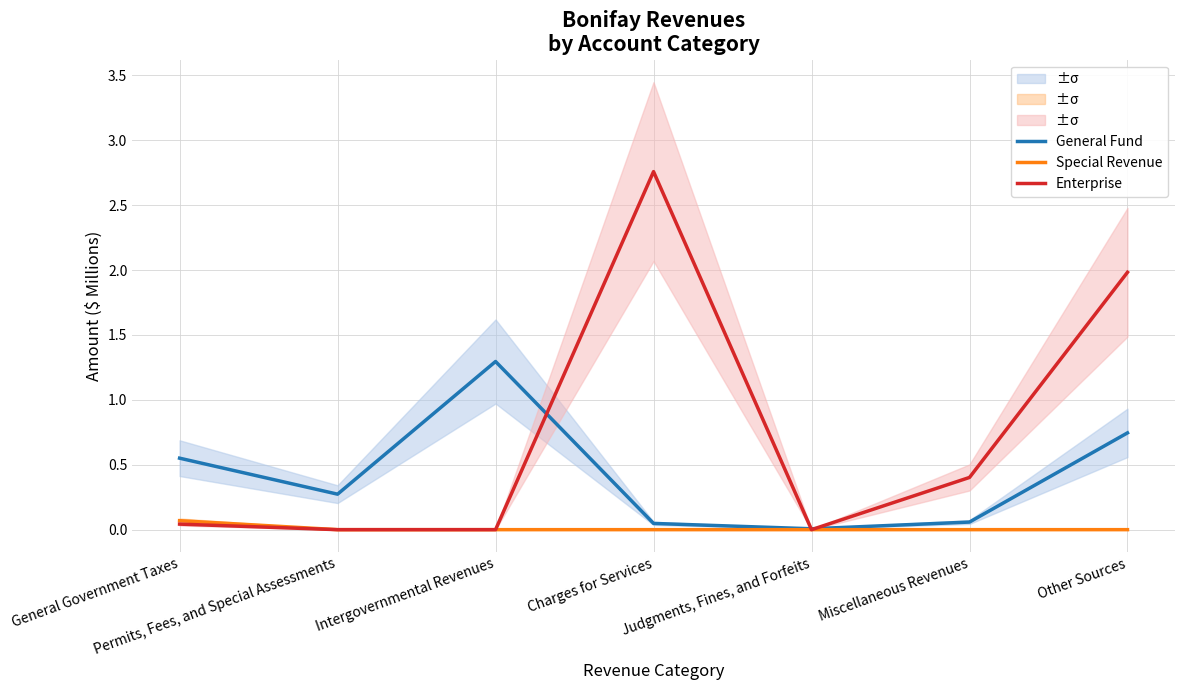

What is the average value of the Enterprise series?

0.7